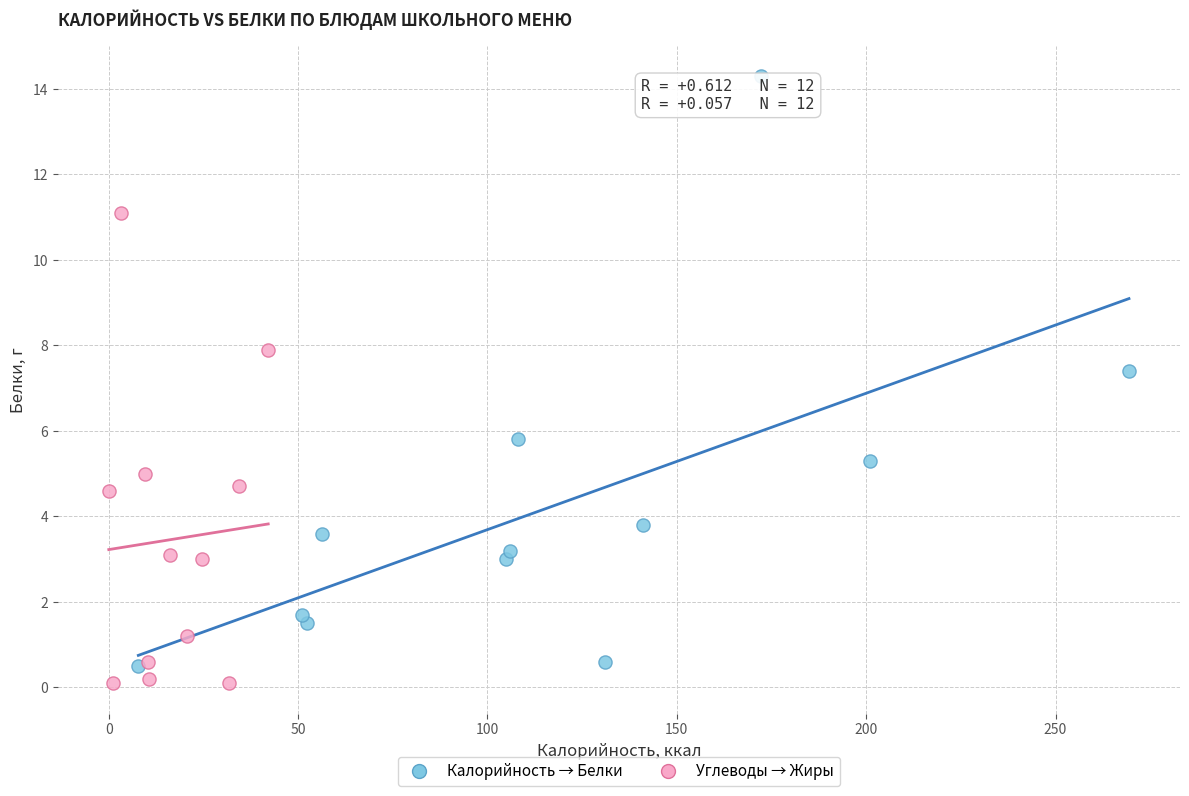

Which series contains the highest Y value?

Калорийность → Белки